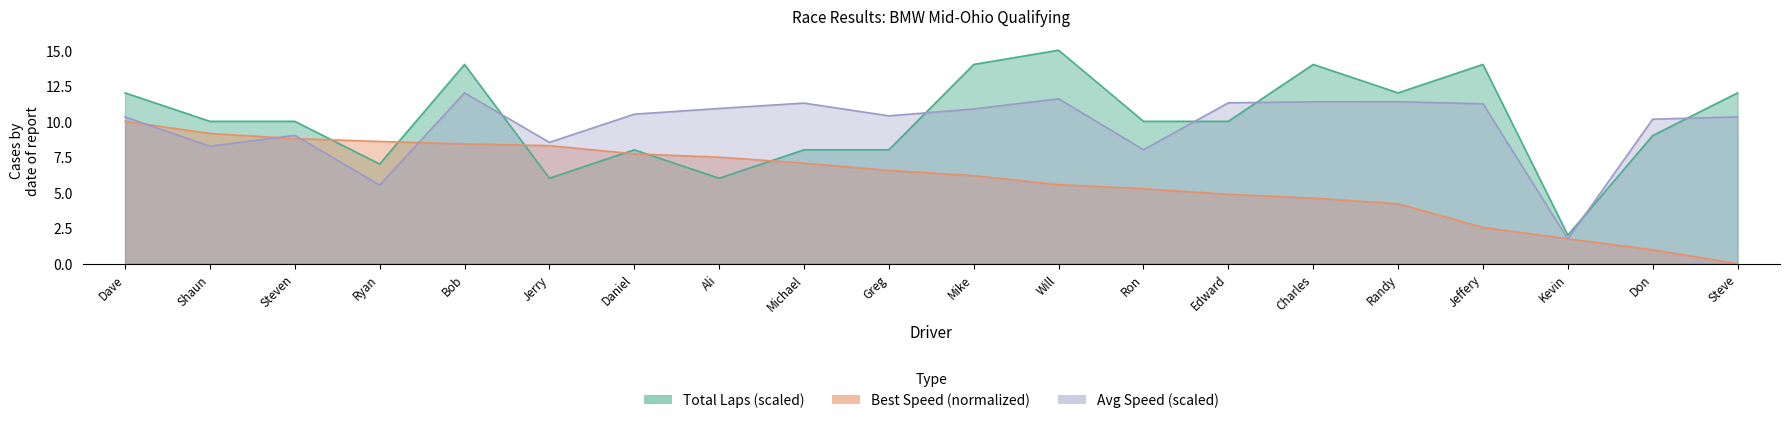

After their last crossing, which series has the higher values: best_lap_time or total_laps?

total_laps